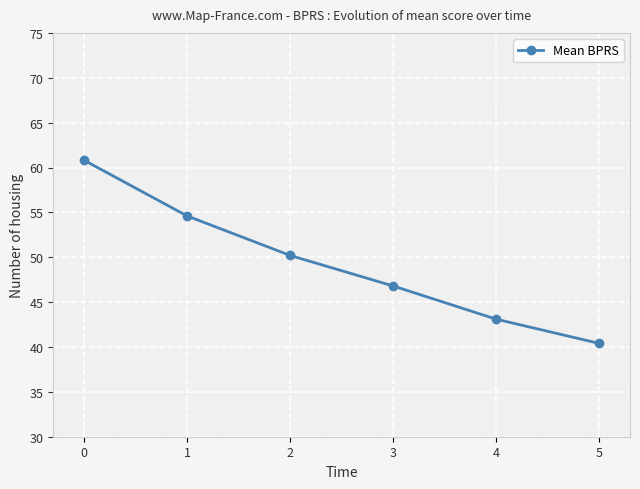

How many series are shown in this chart?

1